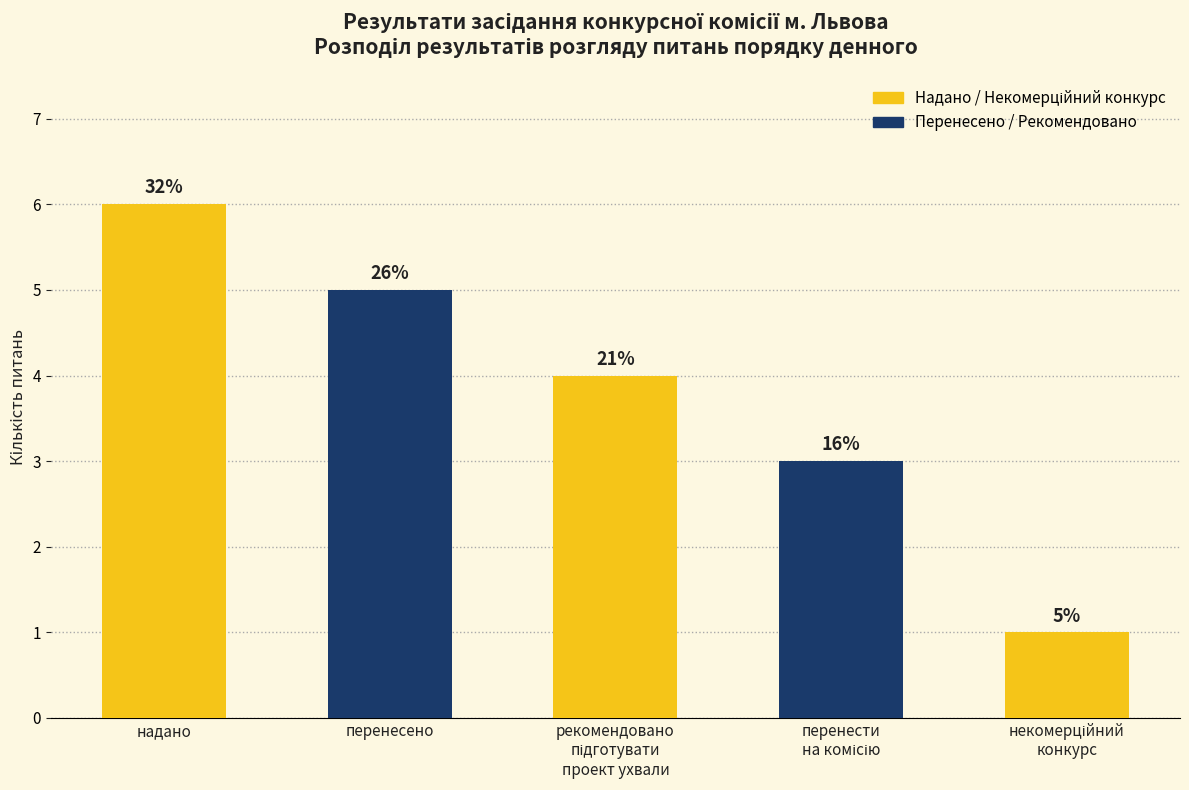

What is the difference between the values at надано and некомерційний
конкурс?

5